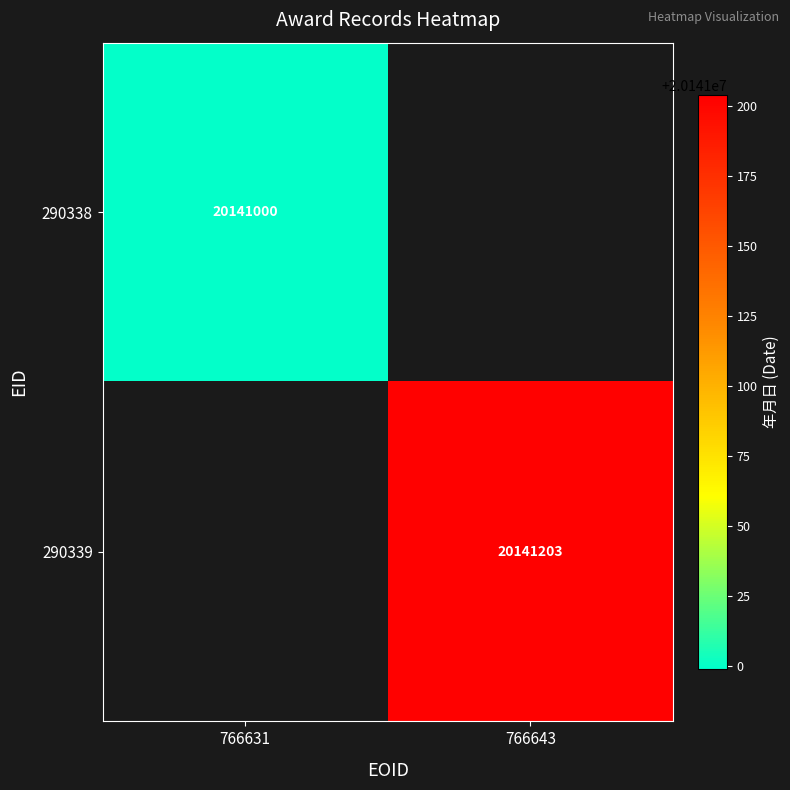

Is it true that 290338 equals 20141000 at 766631?

True